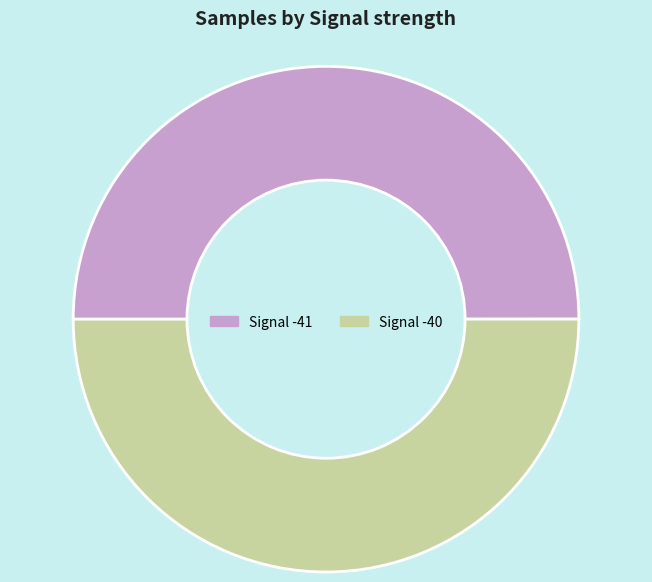

True or false: Signal -41 accounts for 50% of the total.

True